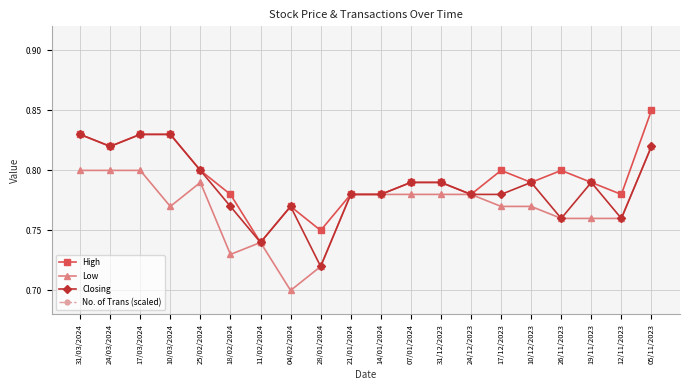

True or false: Closing and Low cross at least once.

False